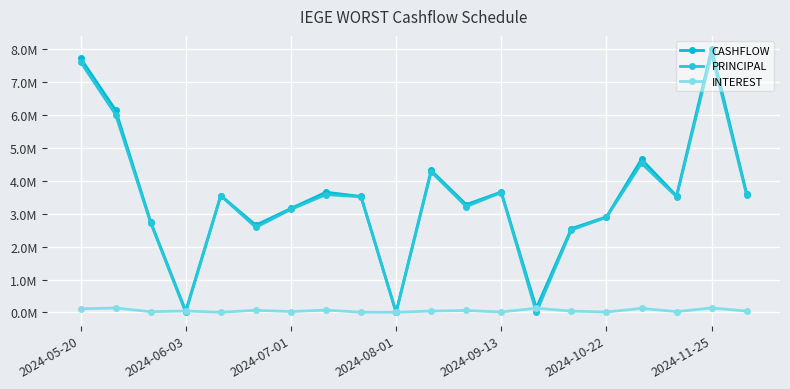

Is this an area chart (filled region under the line)?

No